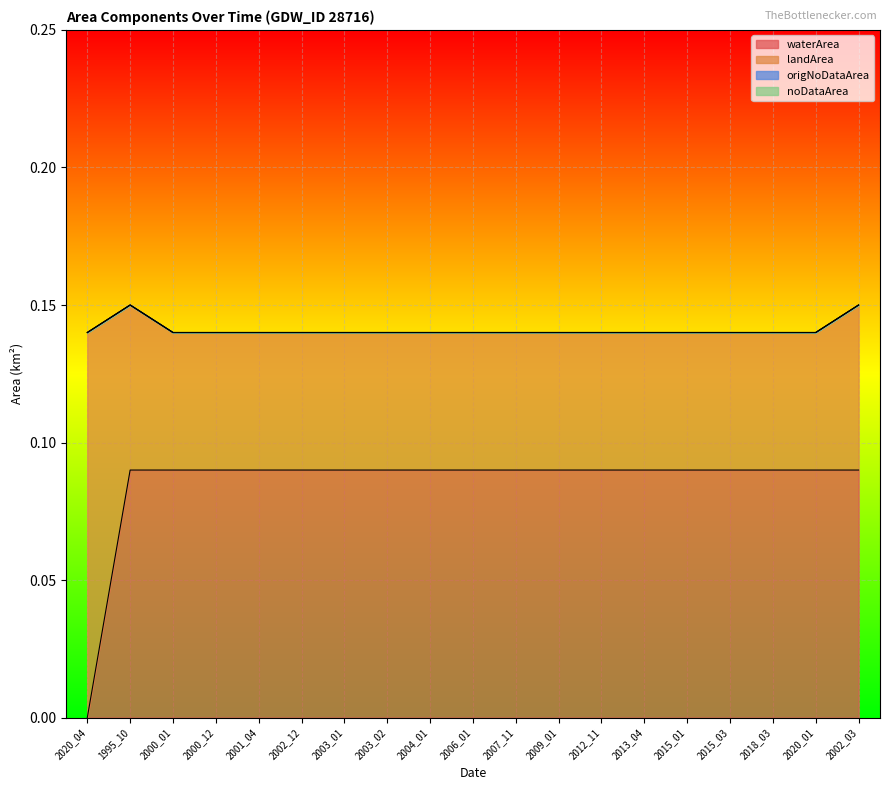

At which label is waterArea closest to 0?

2020_04